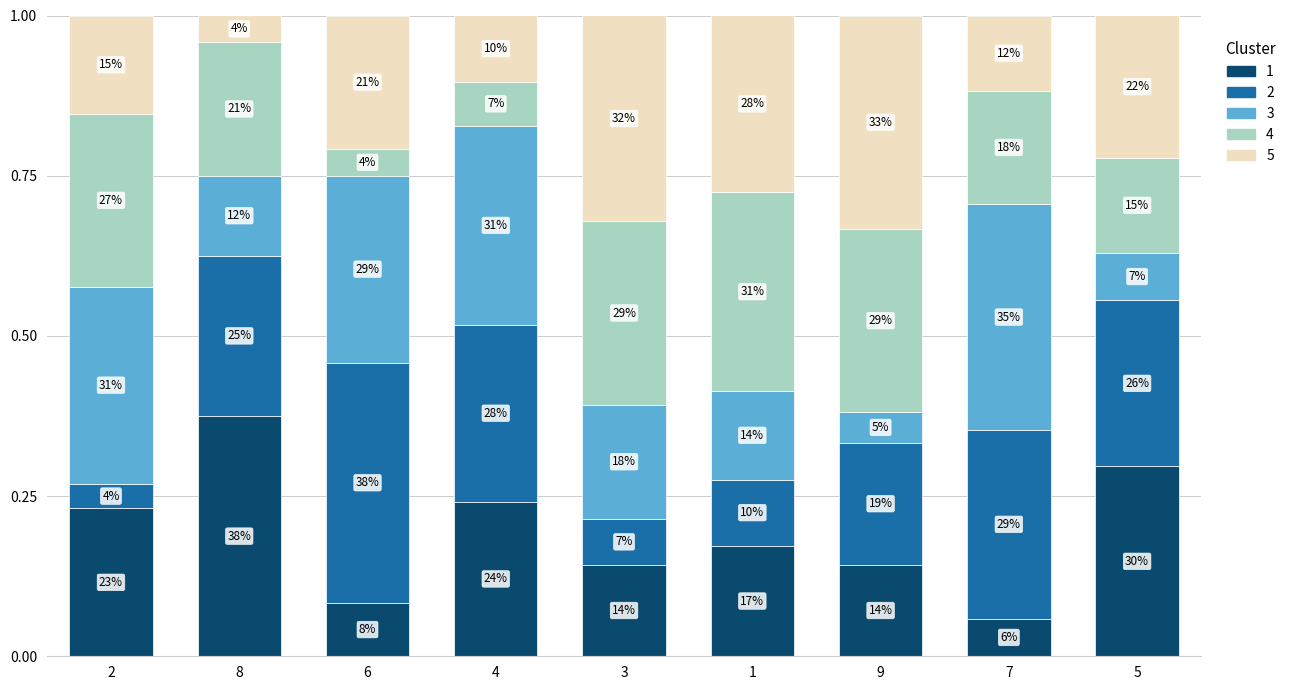

How many bars are there in total?

9